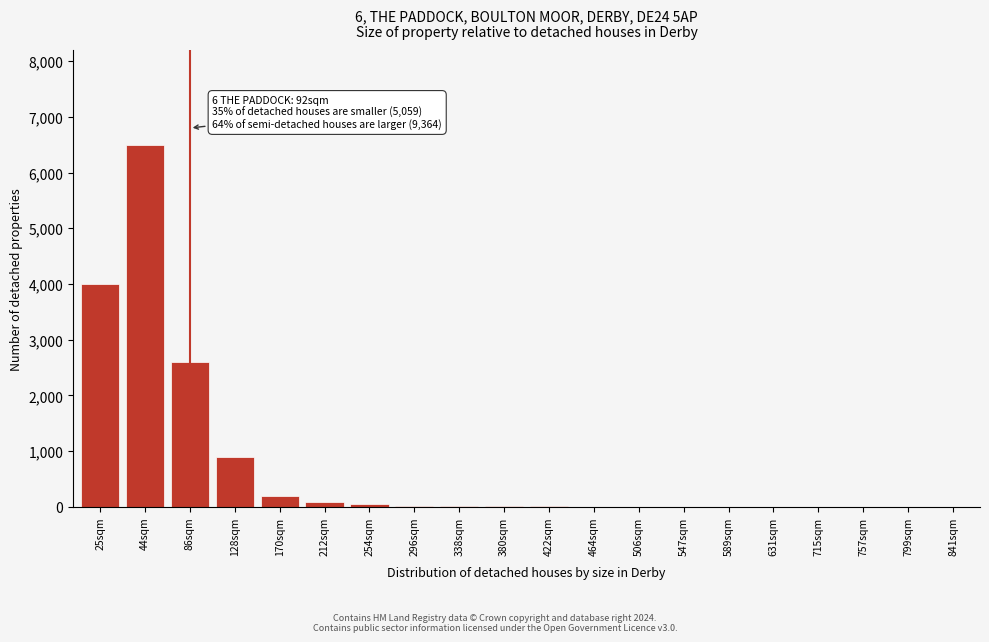

What is the greatest value displayed?

6500